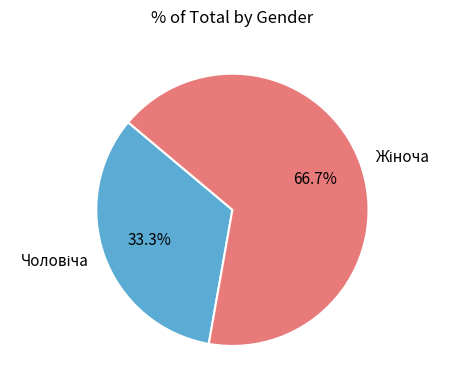

Is there a majority slice in this chart?

Yes